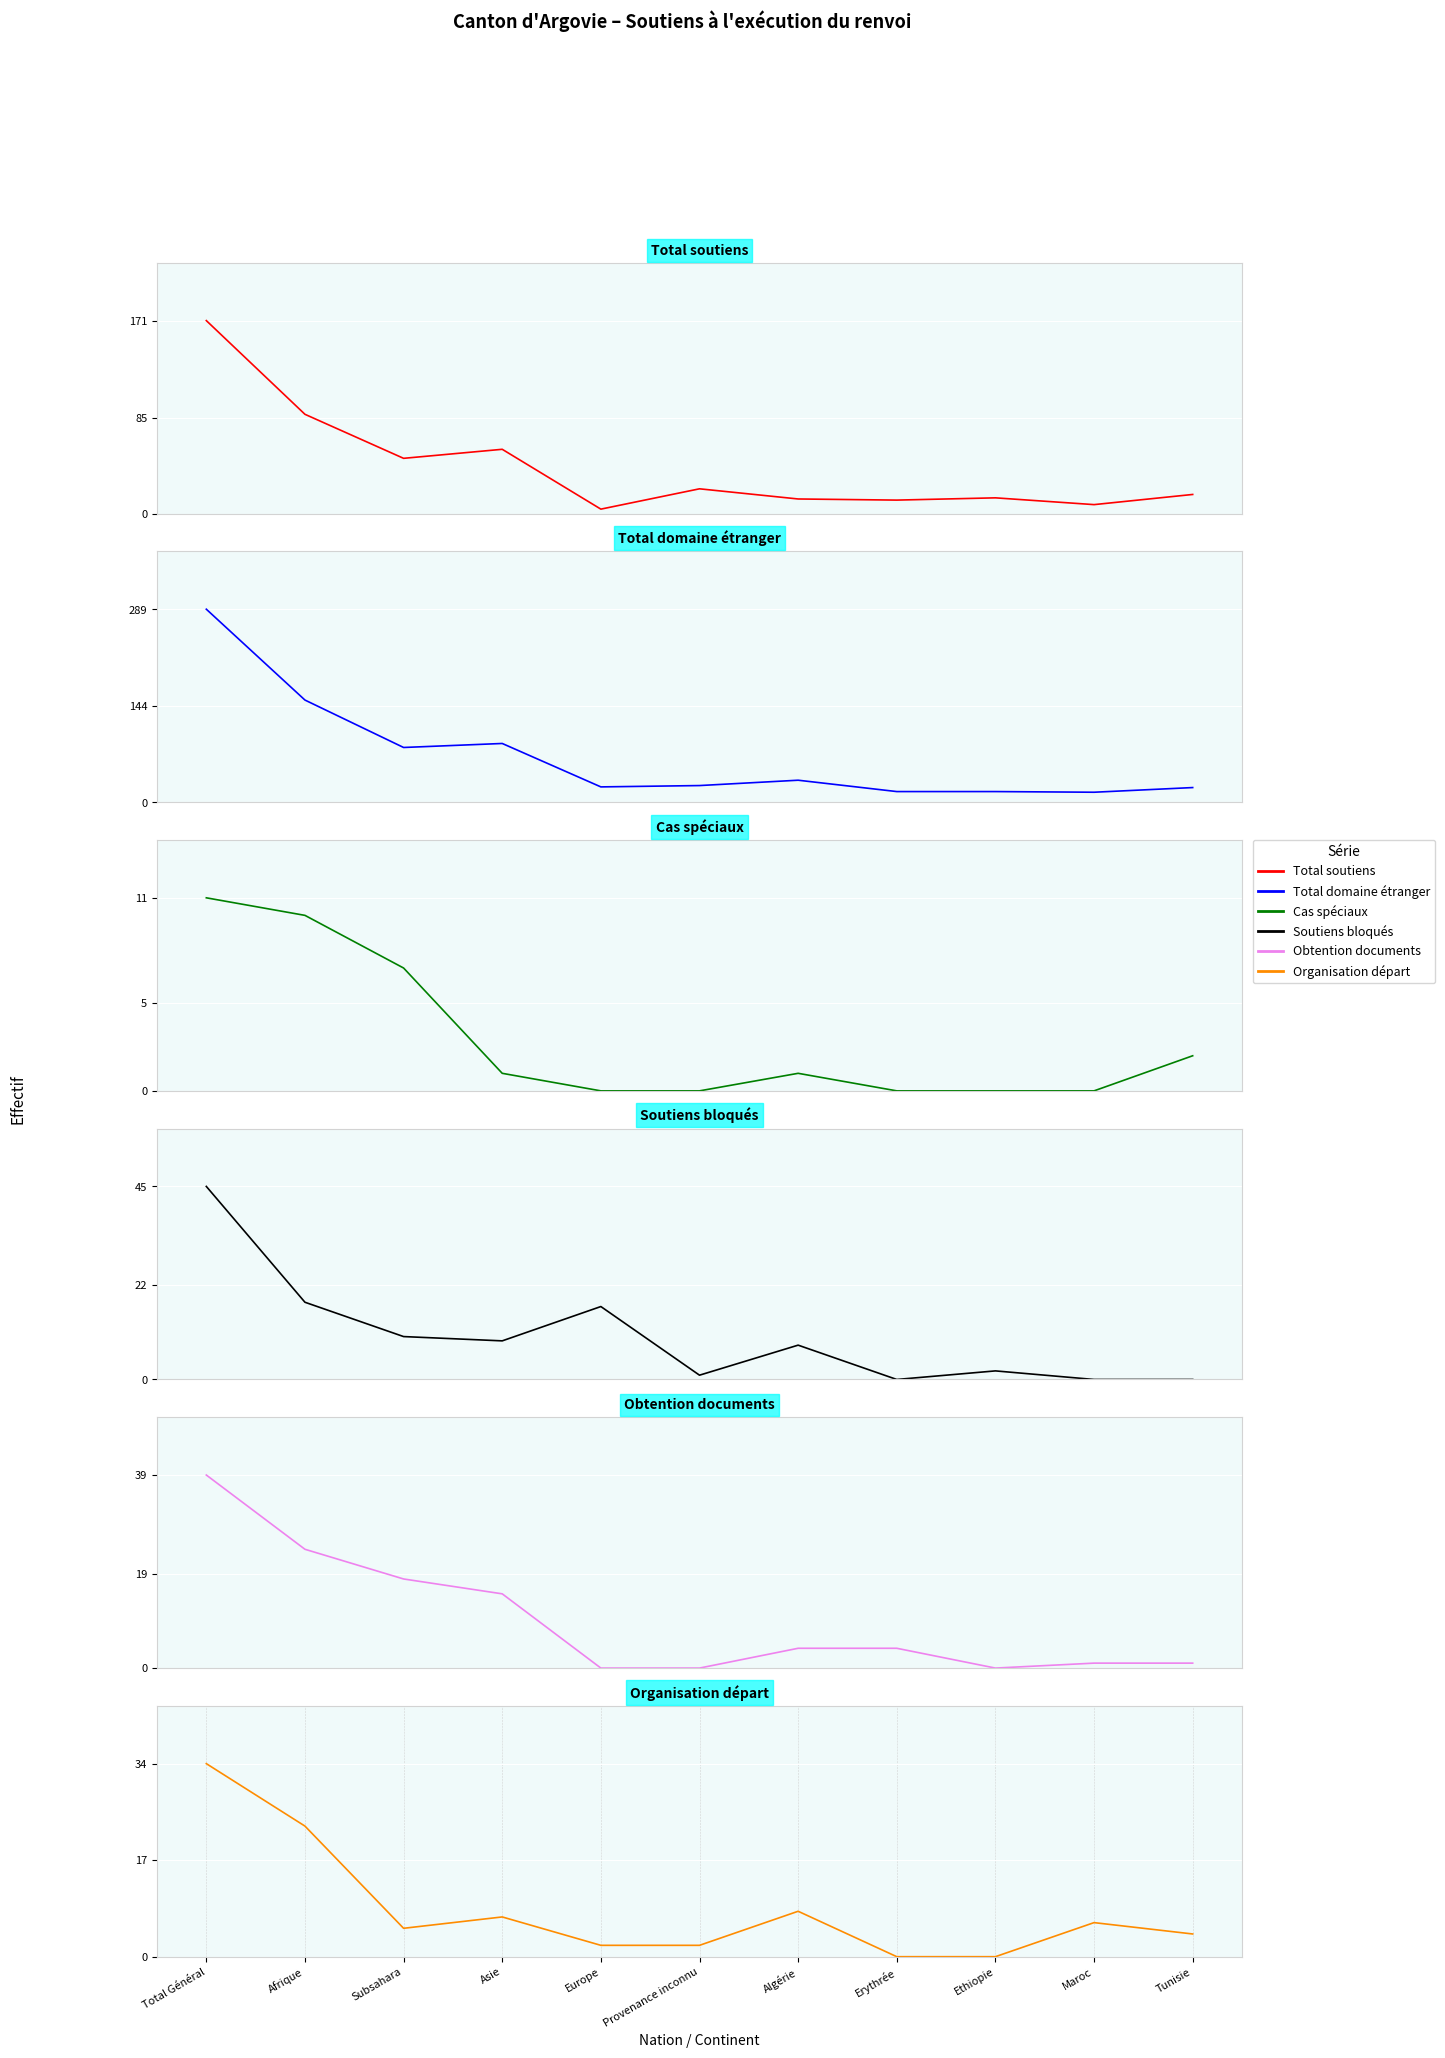

At which category is the sum across all series the highest?

Total Général